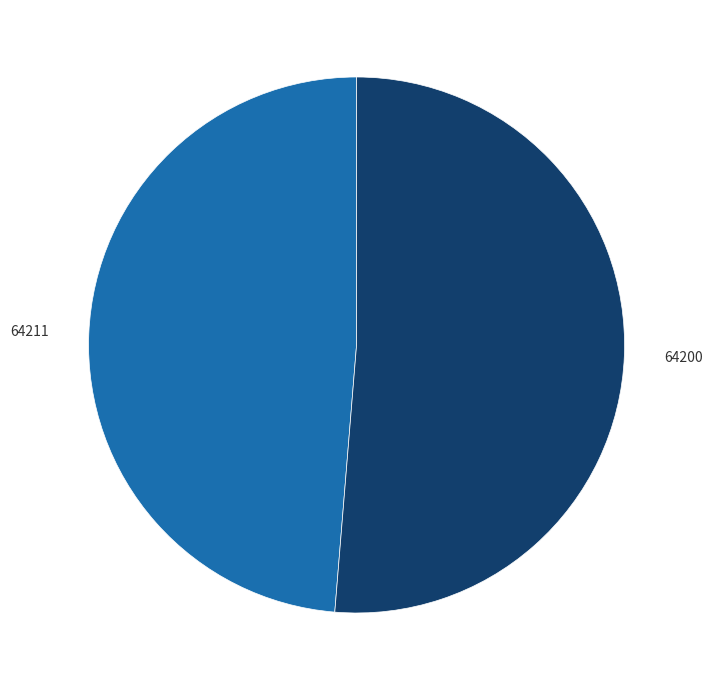

Do 64211 and 64200 together represent more than half of the pie?

Yes